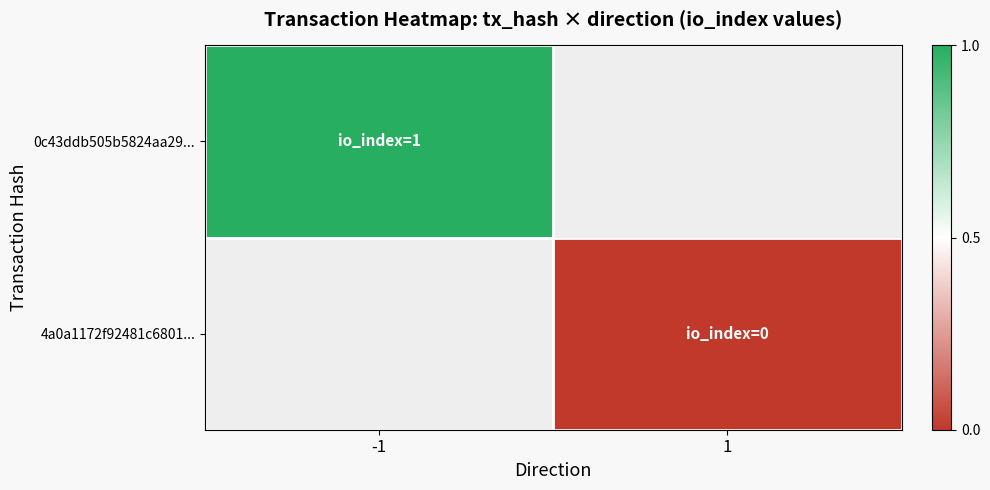

Read the 0c43ddb505b5824aa29... value at -1.

1.0